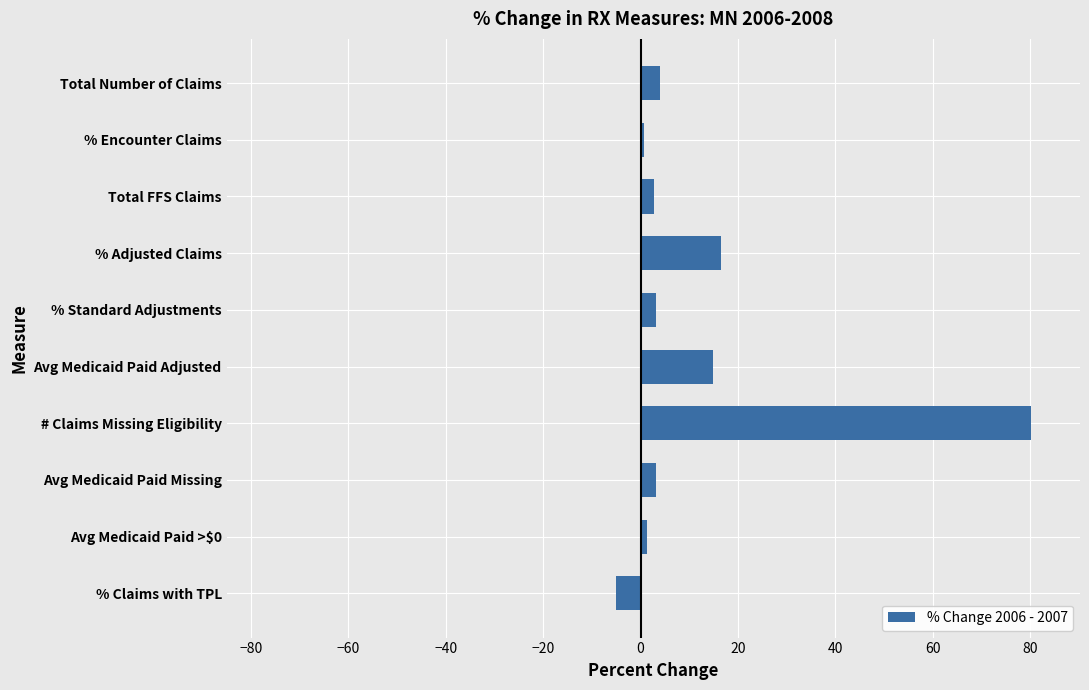

At which category does the chart reach its minimum across all series?

% Claims with TPL